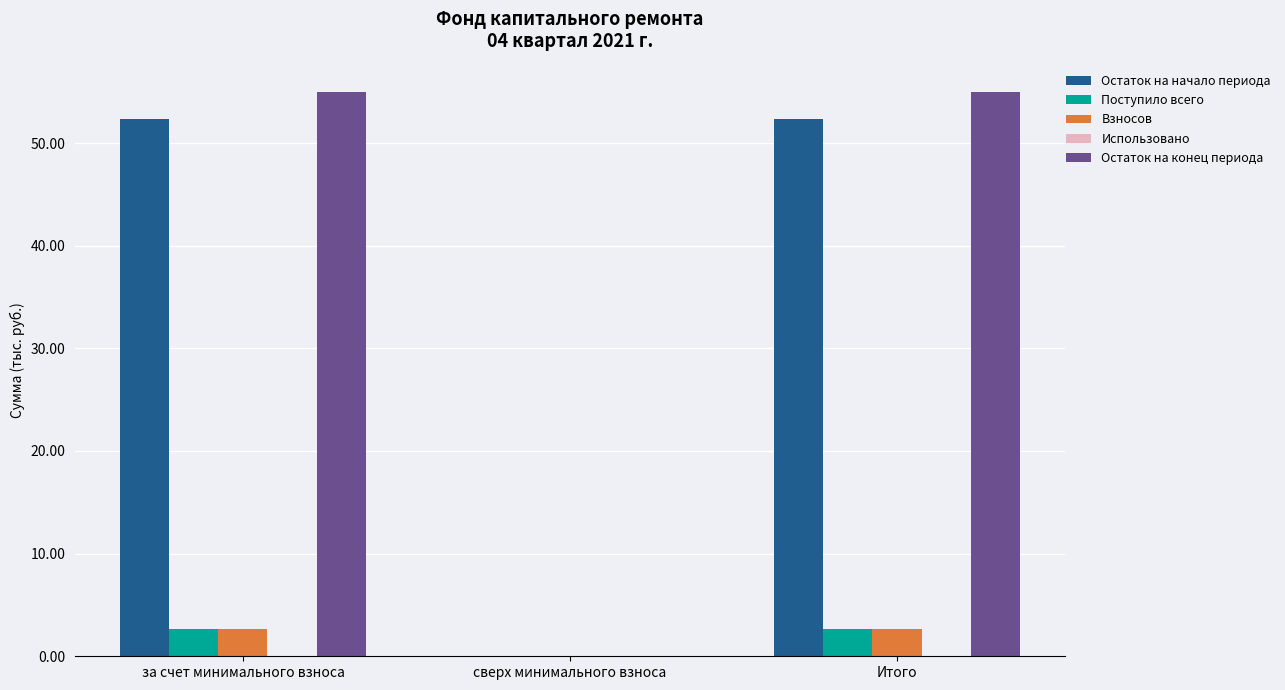

True or false: Поступило всего has a value of 2.6 at Итого.

True